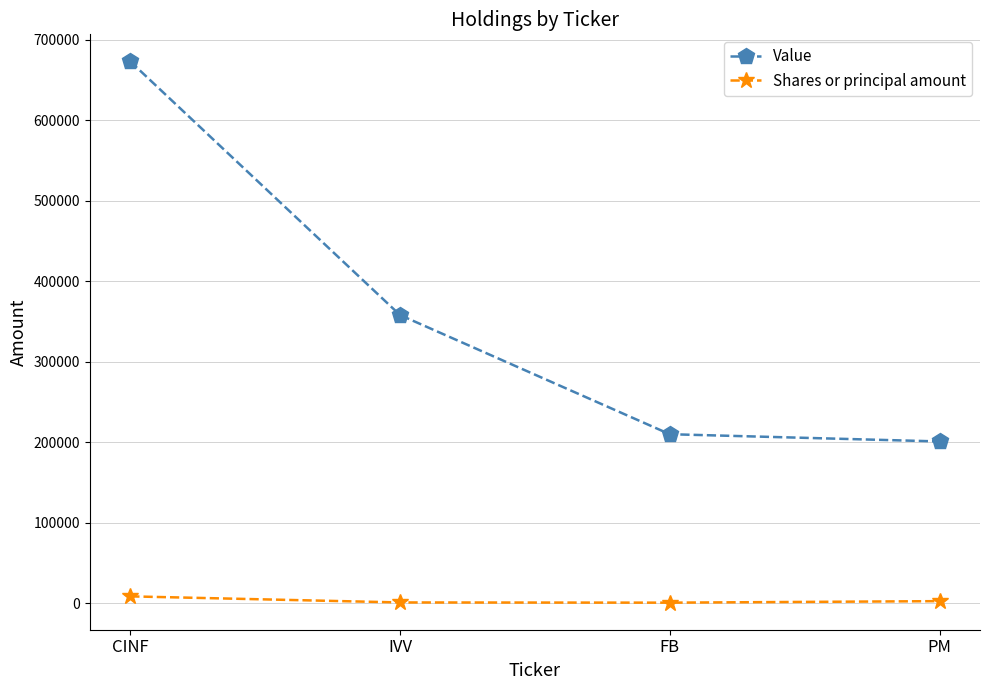

True or false: Value and Shares or principal amount intersect in this chart.

False